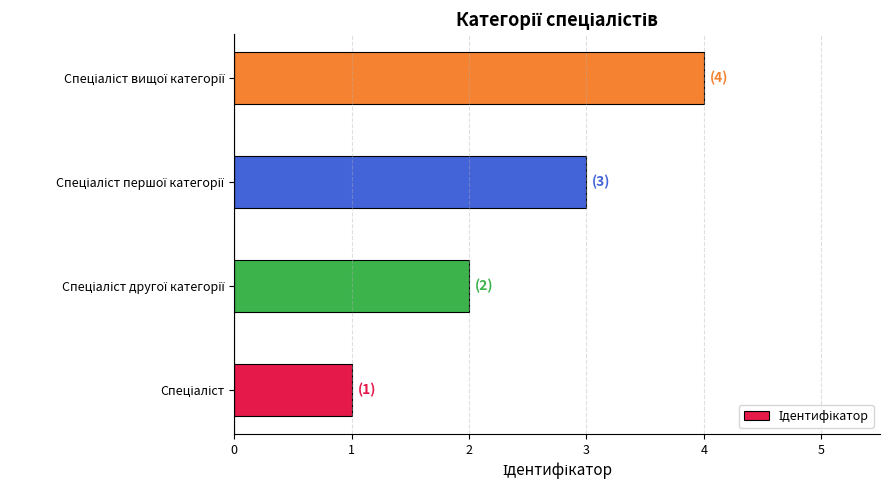

How many categories are shown in the chart?

4